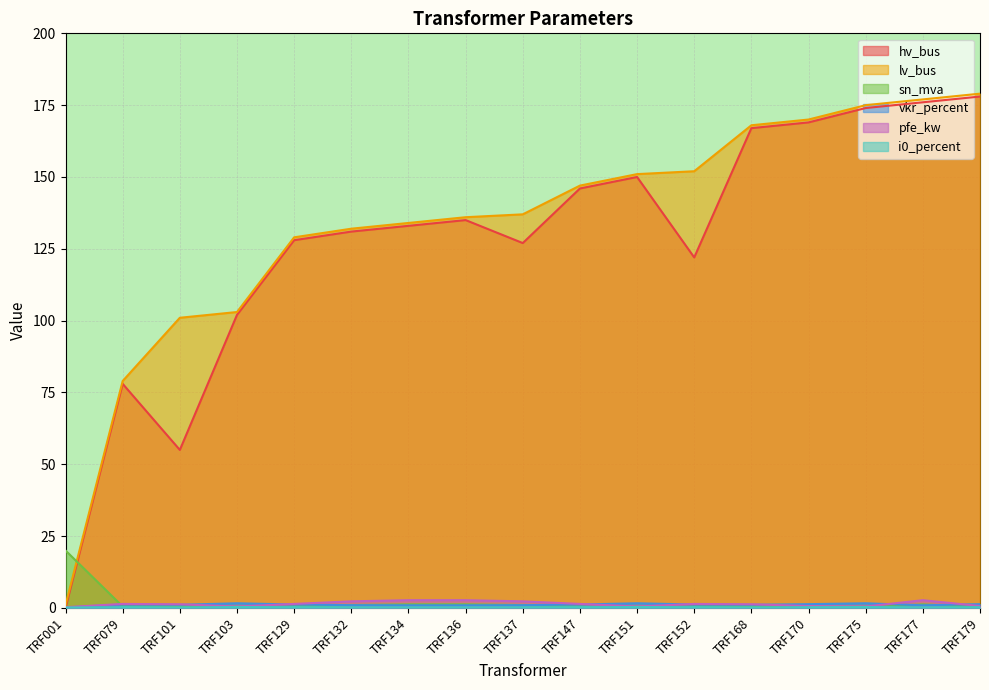

Which series has the largest range (max minus min)?

hv_bus